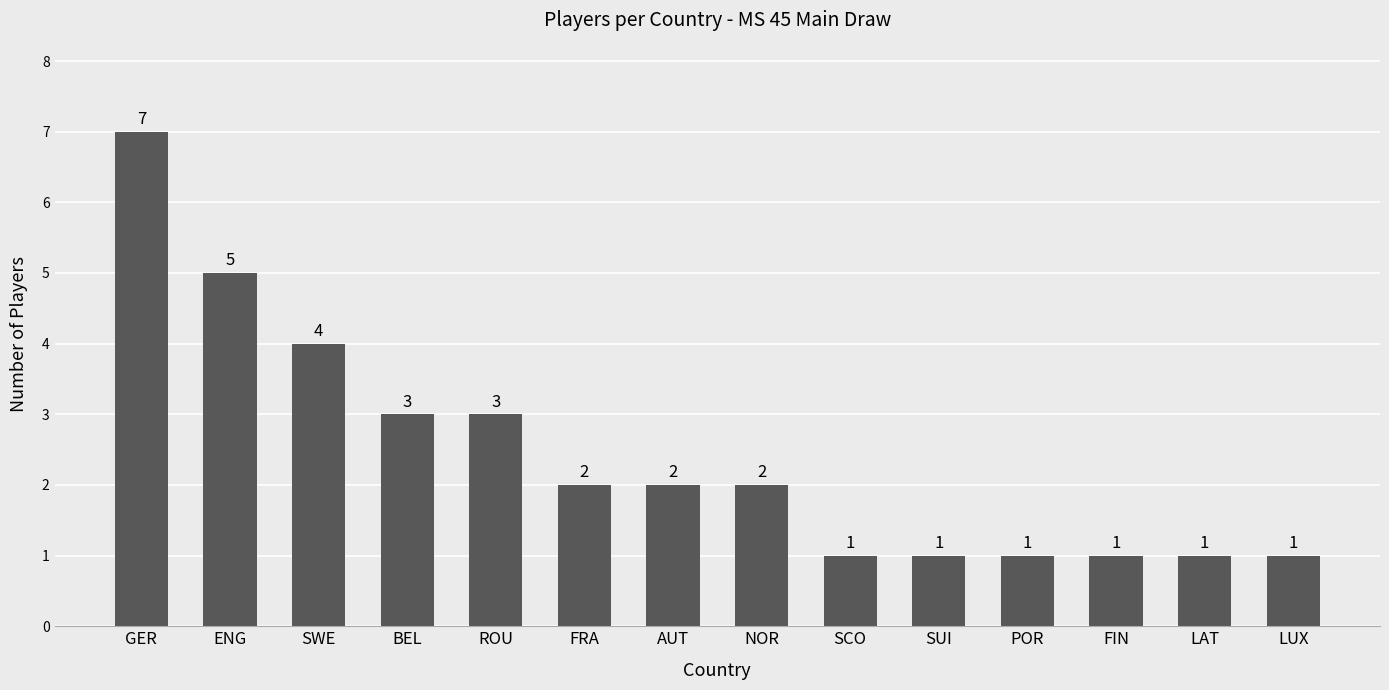

Reading right to left, what are all the values shown in this chart?

1	1	1	1	1	1	2	2	2	3	3	4	5	7